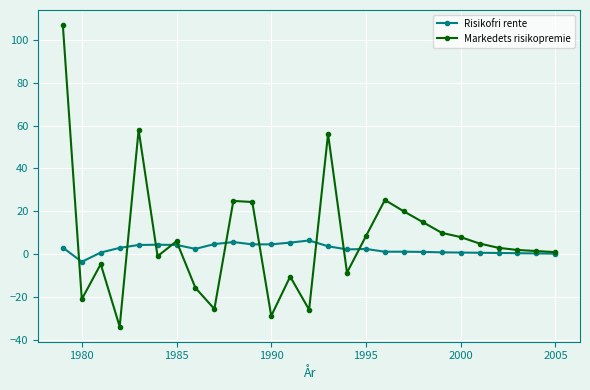

What is the difference between the maximum and minimum values in the Risikofri rente series?

9.9